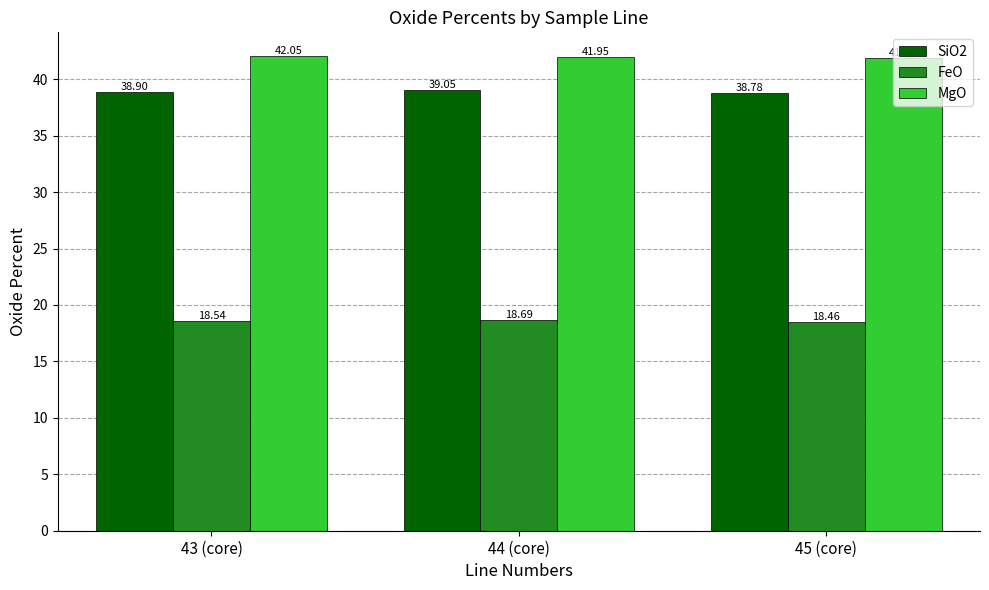

What is the difference between the maximum and minimum values in the SiO2 series?

0.3